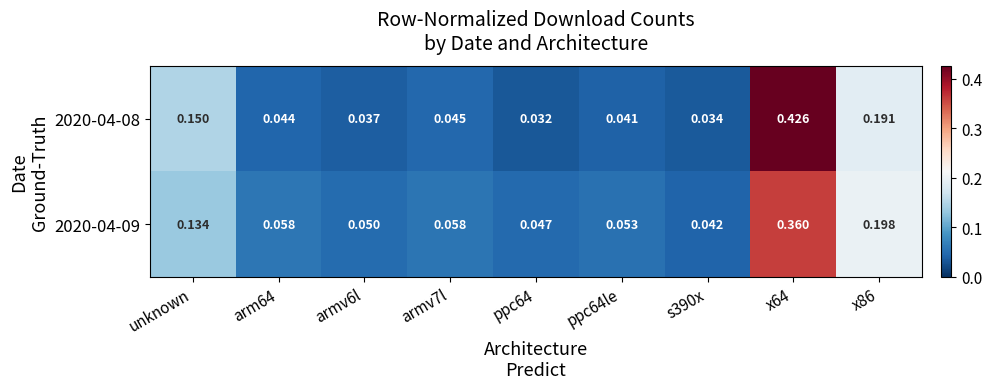

How many data points does each series have?

9